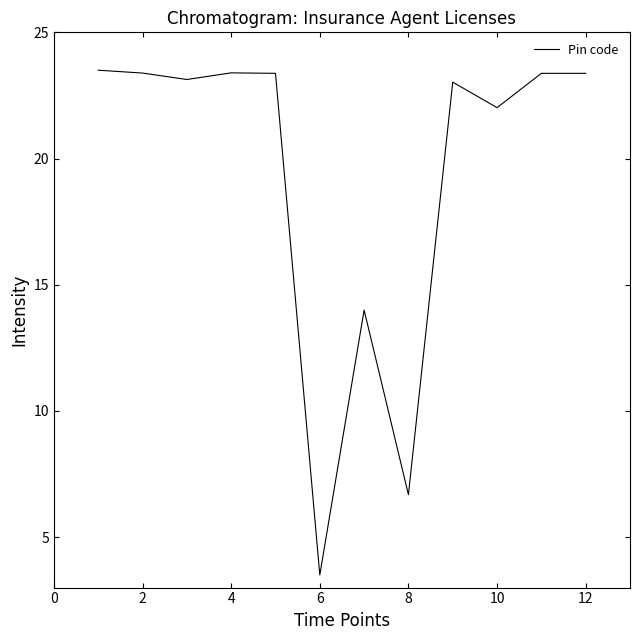

What is the minimum value shown in the chart?

3.5